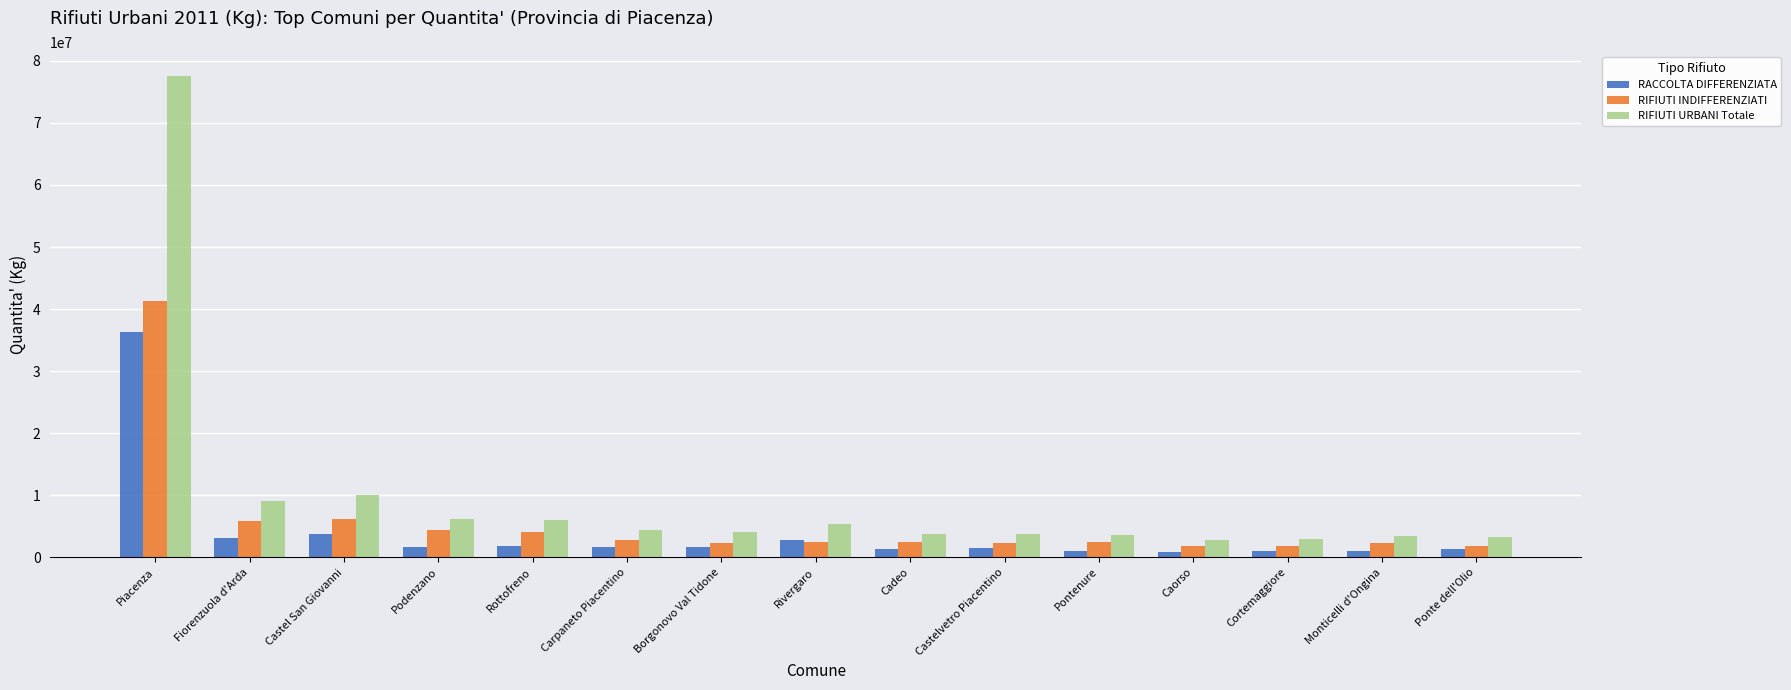

List the series in order of their overall mean, highest first.

RIFIUTI URBANI Totale, RIFIUTI INDIFFERENZIATI, RACCOLTA DIFFERENZIATA